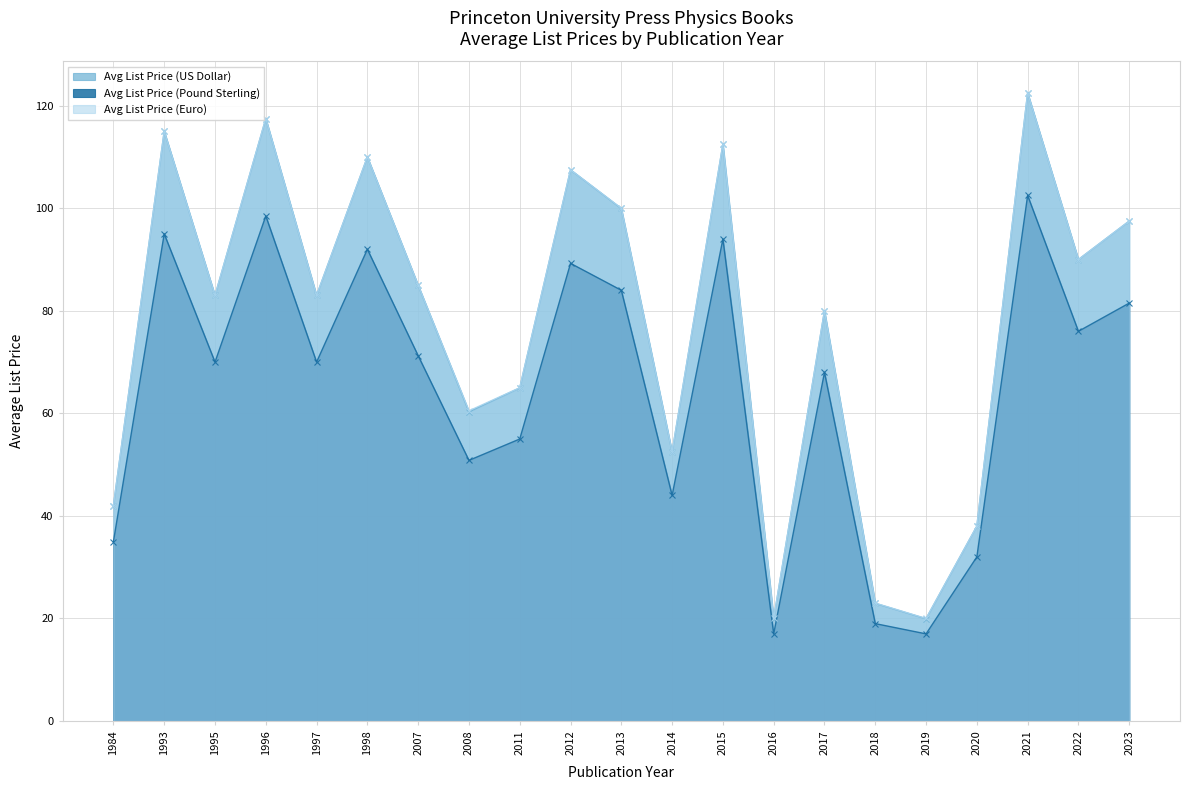

At which category does Avg List Price (Euro) reach its first local valley?

1995